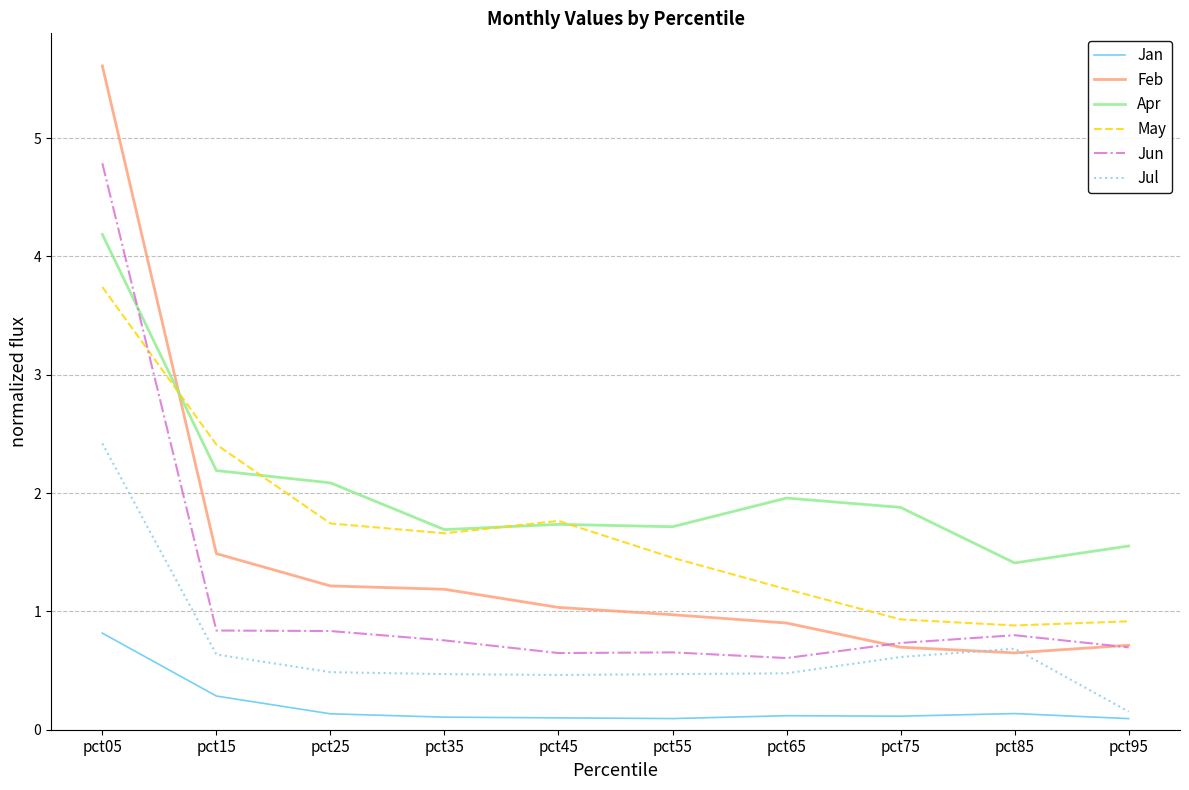

What are all the series names shown in the legend?

Jan, Feb, Apr, May, Jun, Jul